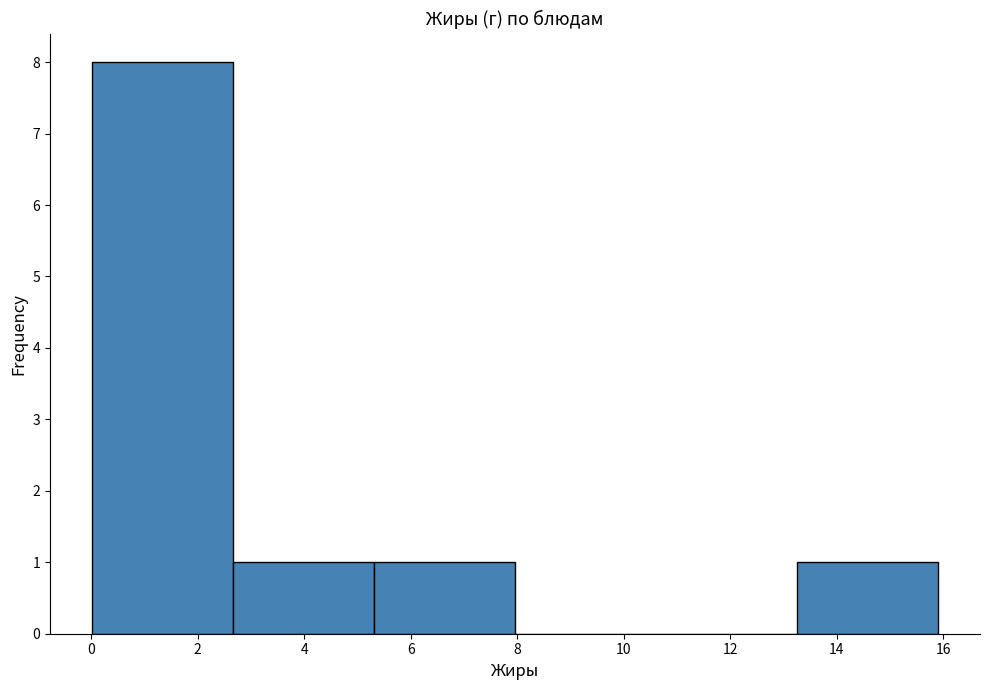

Reading left to right, transcribe this chart: for each bar, give the range it covers on the x-axis and its height. Neither the bar edges nor the heights are printed on the chart, so give them approximately, as read against the axes.

0.0 to 2.6: 8
2.6 to 5.4: 1
5.4 to 8.0: 1
8.0 to 10.6: 0
10.6 to 13.2: 0
13.2 to 16.0: 1